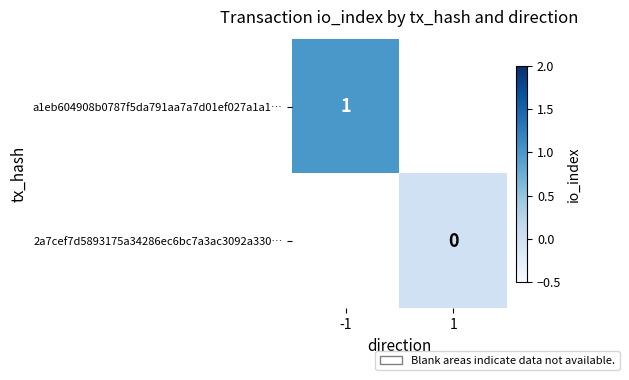

Is it true that a1eb604908b0787f5da791aa7a7d01ef027a1a1… equals 1 at -1?

True